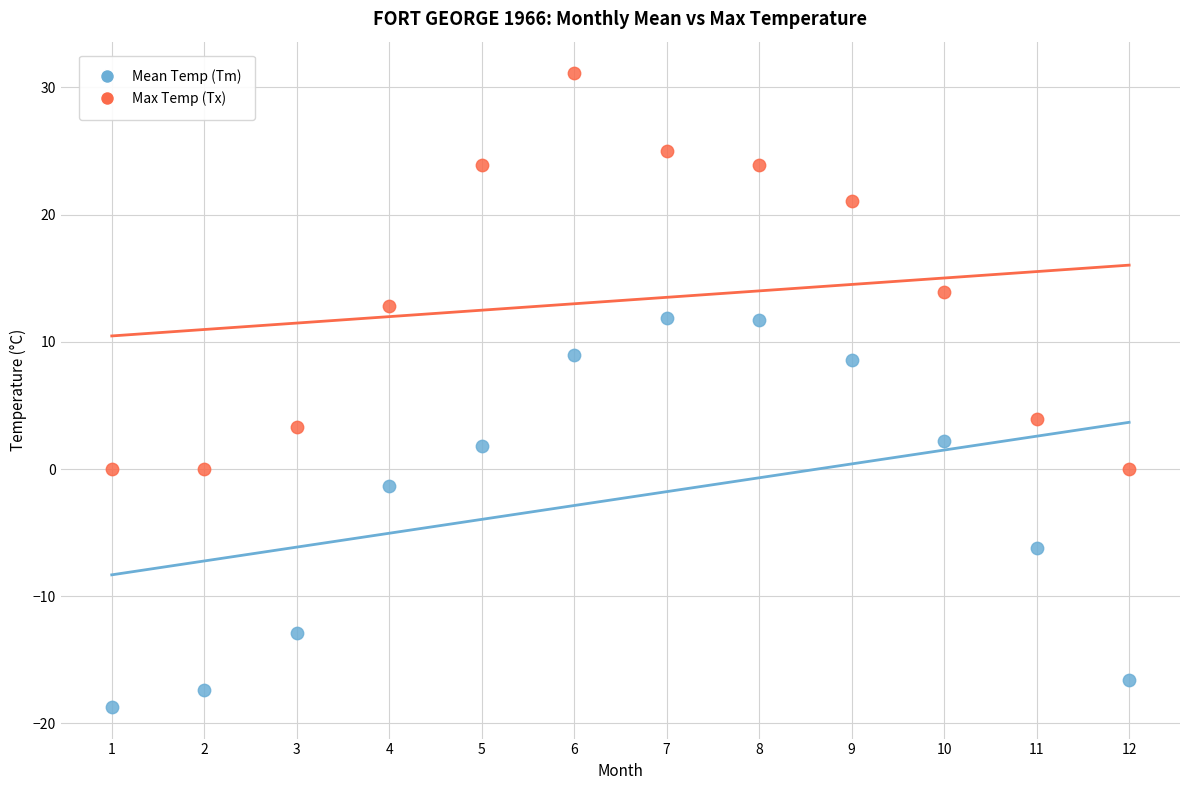

Which series contains the lowest Y value?

Mean Temp (Tm)